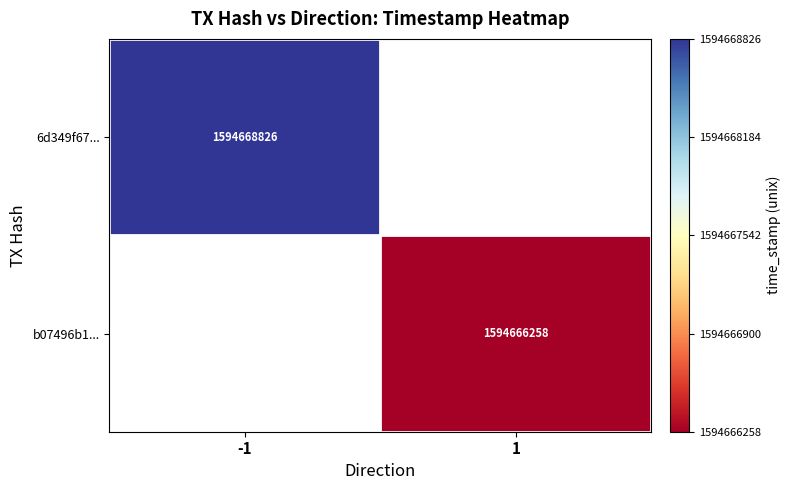

The value of b07496b1... at 1 is 477419674. True or false?

False